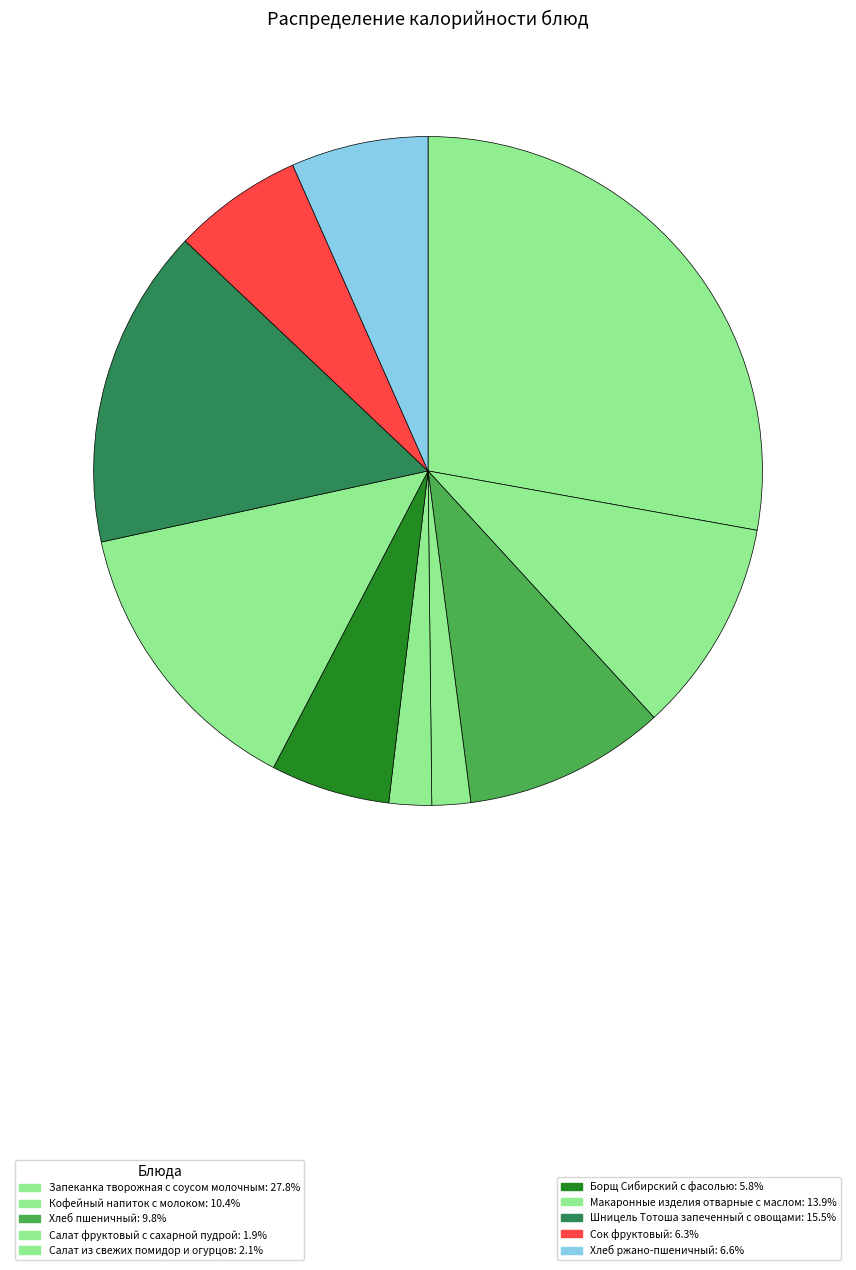

How many slices are in this pie chart?

10